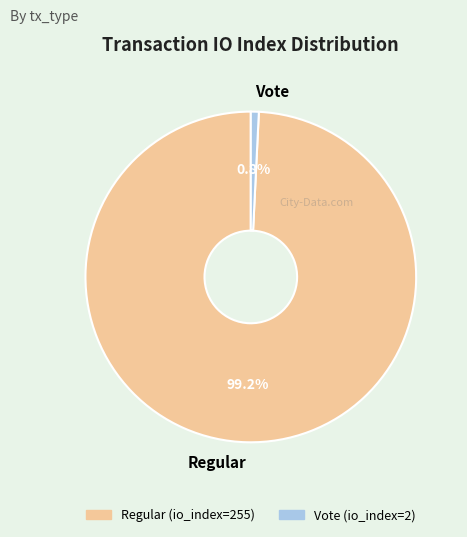

Does Vote account for over 50% of the chart?

No